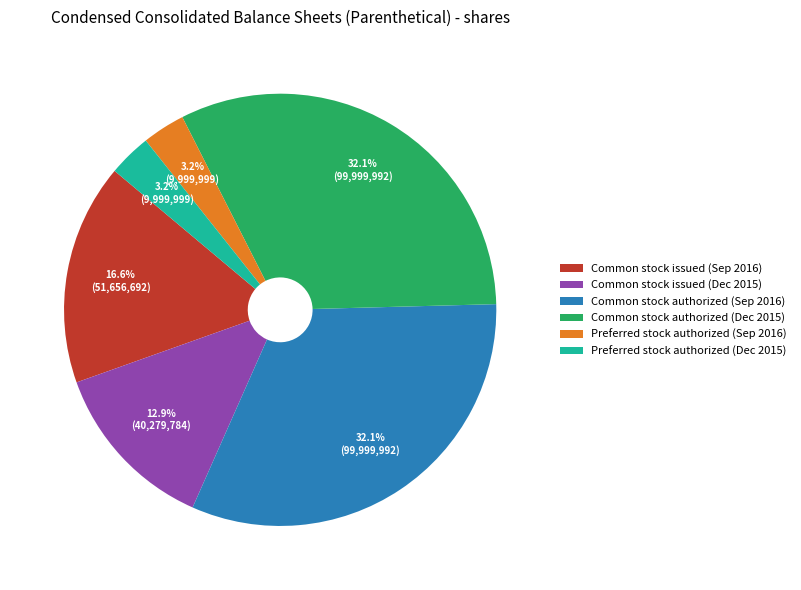

What percentage is NOT represented by Common stock issued (Dec 2015)?

87.1%